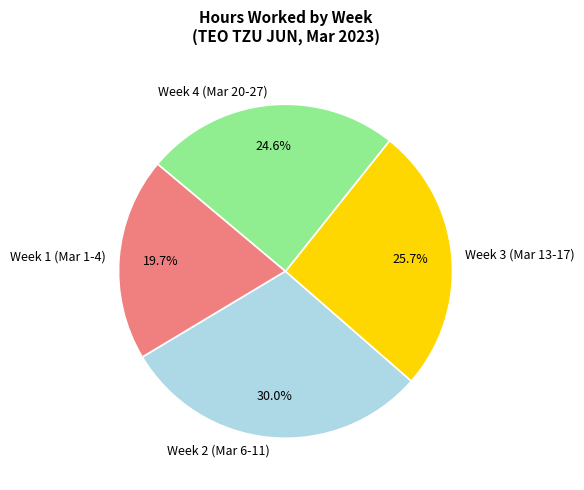

Is there a majority slice in this chart?

No